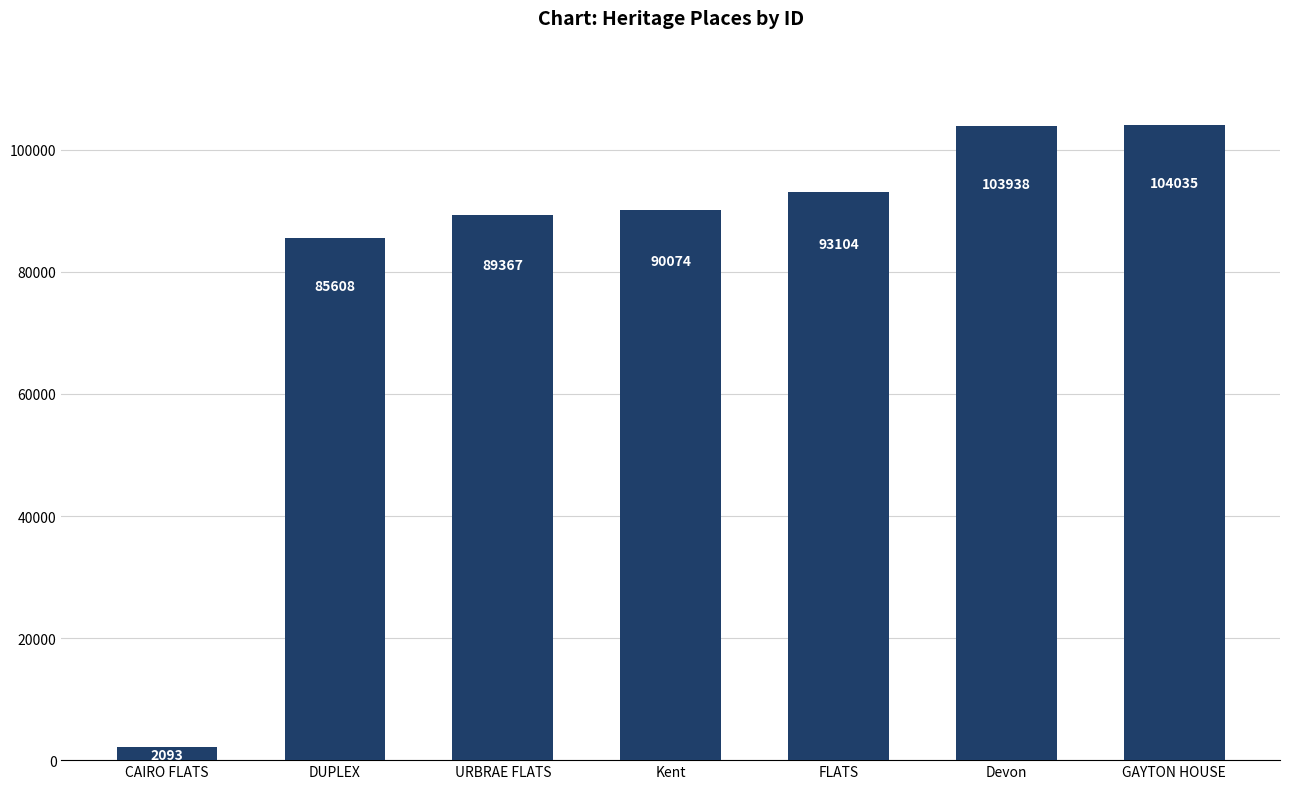

What is the difference between the values at FLATS and URBRAE FLATS?

3737